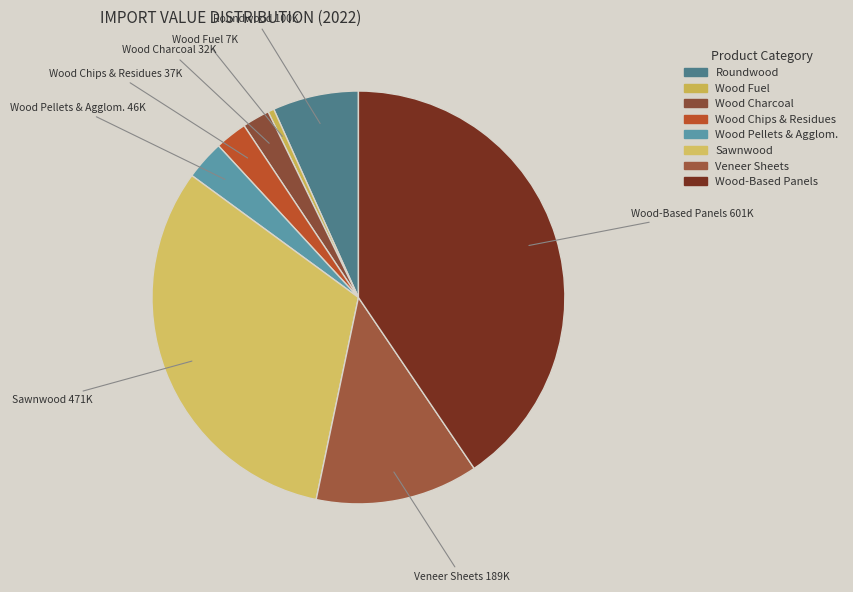

Count the number of slices in the pie.

8